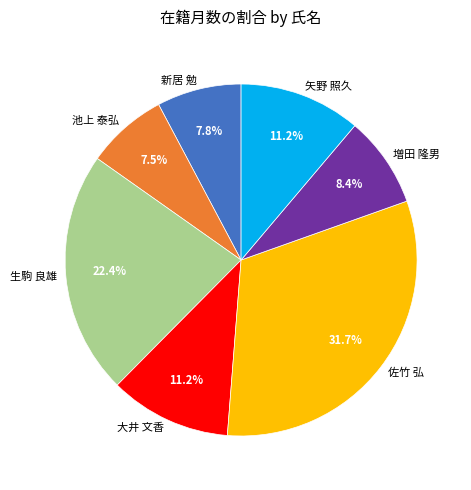

Is it true that 増田 隆男 is 8% of the pie?

True